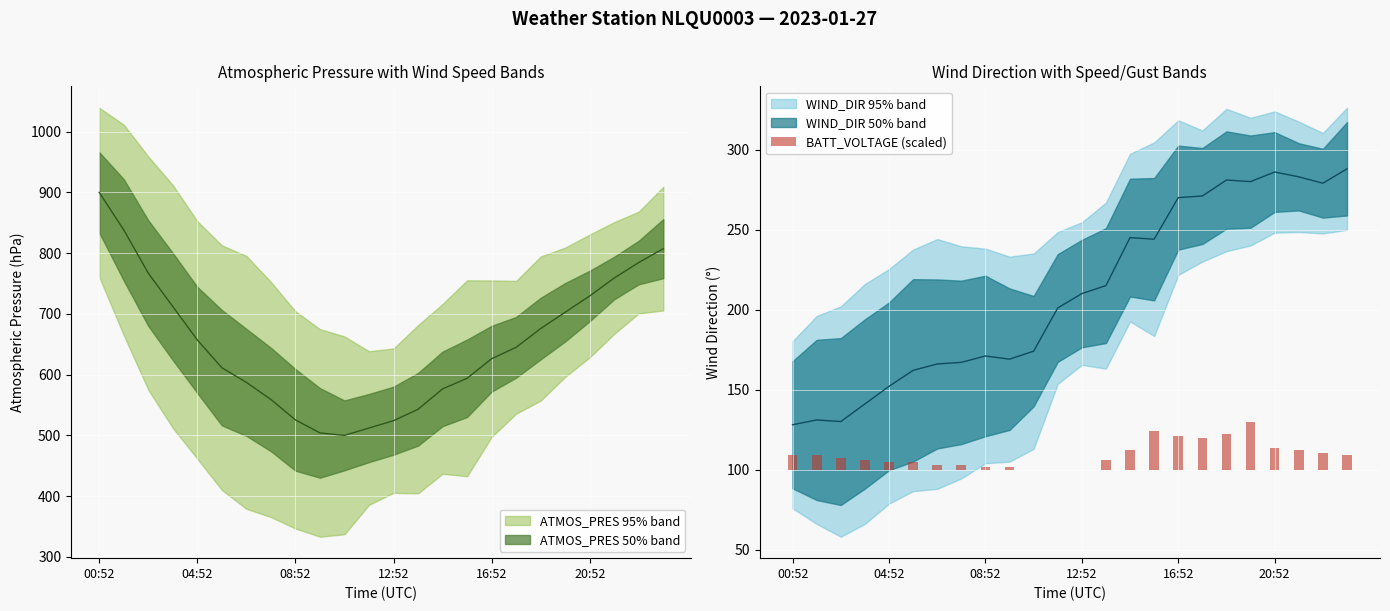

Reading left to right, list all the values displayed in this chart.

9.0	9.0	7.5	6.0	4.5	4.5	3.0	3.0	1.5	1.5	0.0	0.0	0.0	6.0	12.0	24.0	21.0	19.5	22.5	30.0	13.5	12.0	10.5	9.0